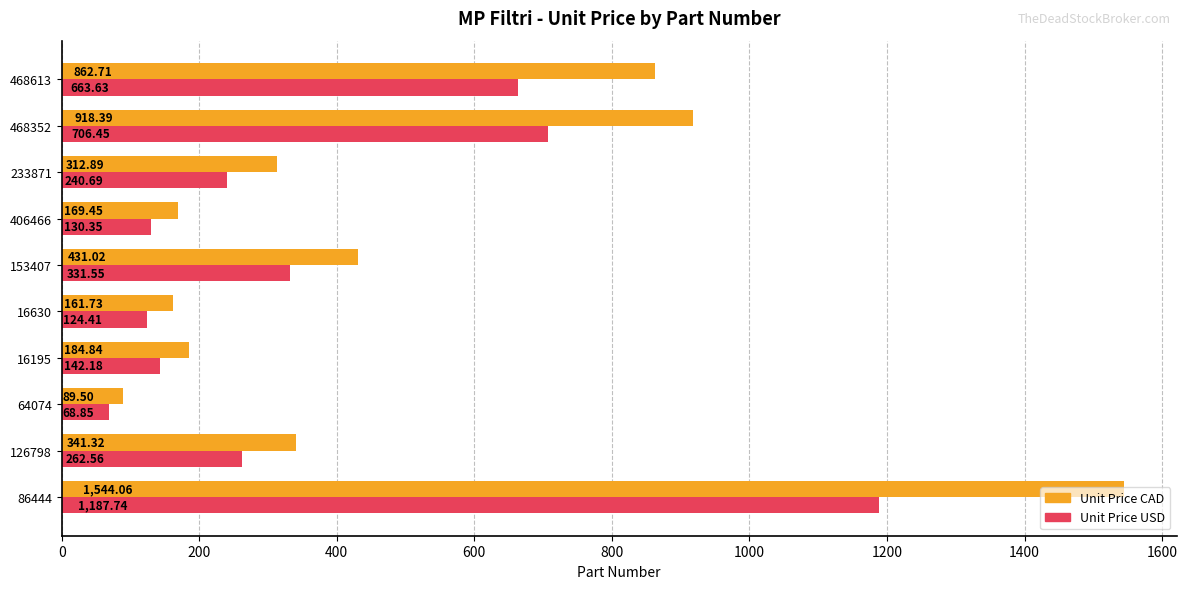

At which label does Unit Price USD reach its minimum?

64074